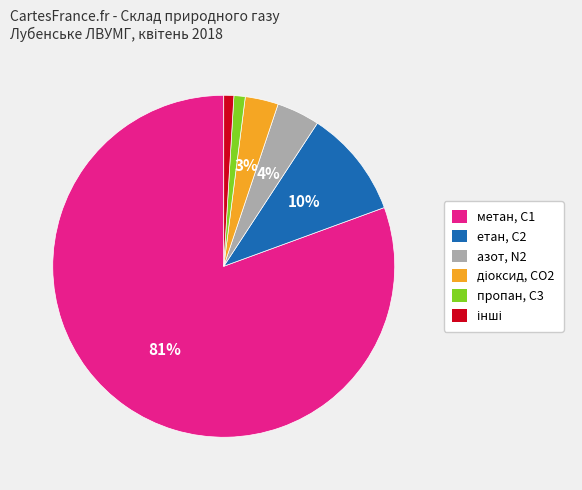

Do метан, С1 and пропан, С3 together represent more than half of the pie?

Yes